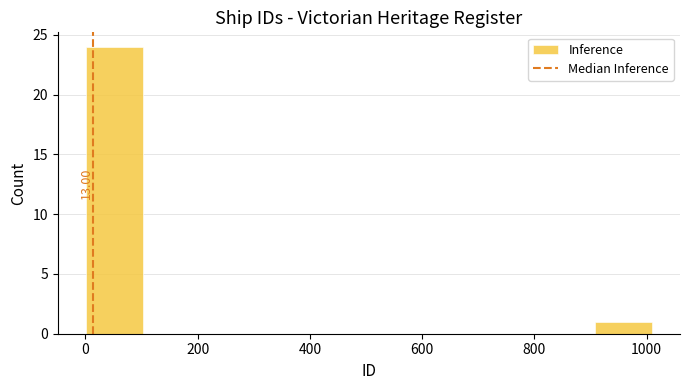

Over which range of the x-axis is the bar tallest?

0 to 100